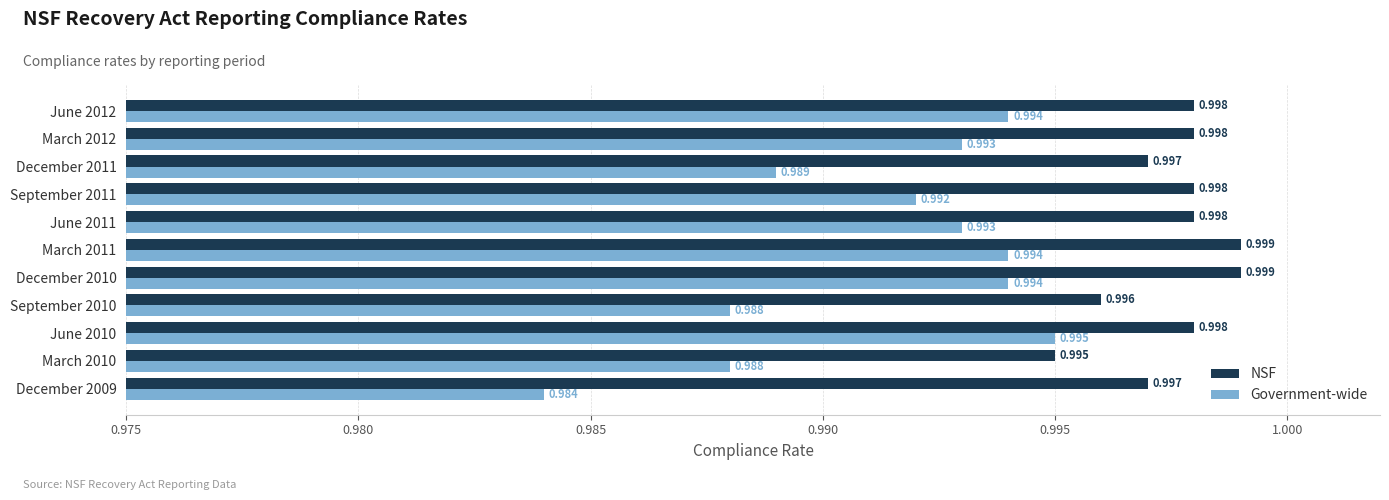

Between December 2009 and September 2011, which series saw the biggest shift?

Government-wide